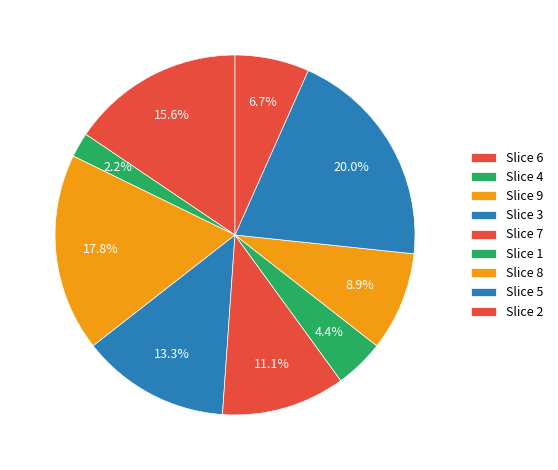

How many segments does this pie chart have?

9